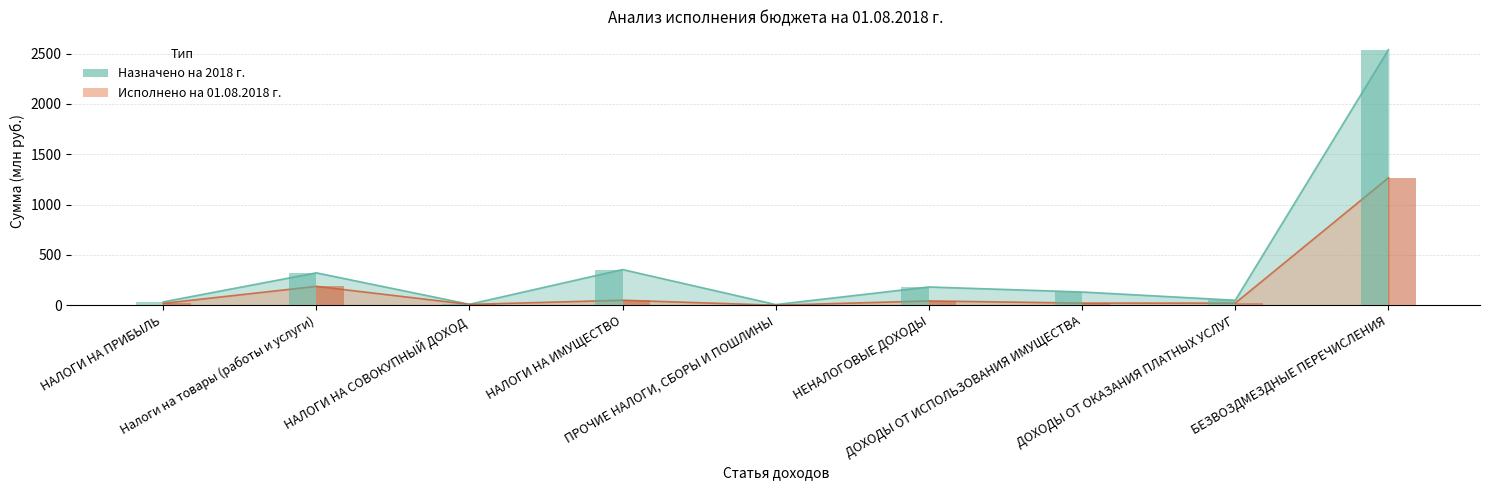

Which label corresponds to the largest value in the chart?

БЕЗВОЗДМЕЗДНЫЕ ПЕРЕЧИСЛЕНИЯ